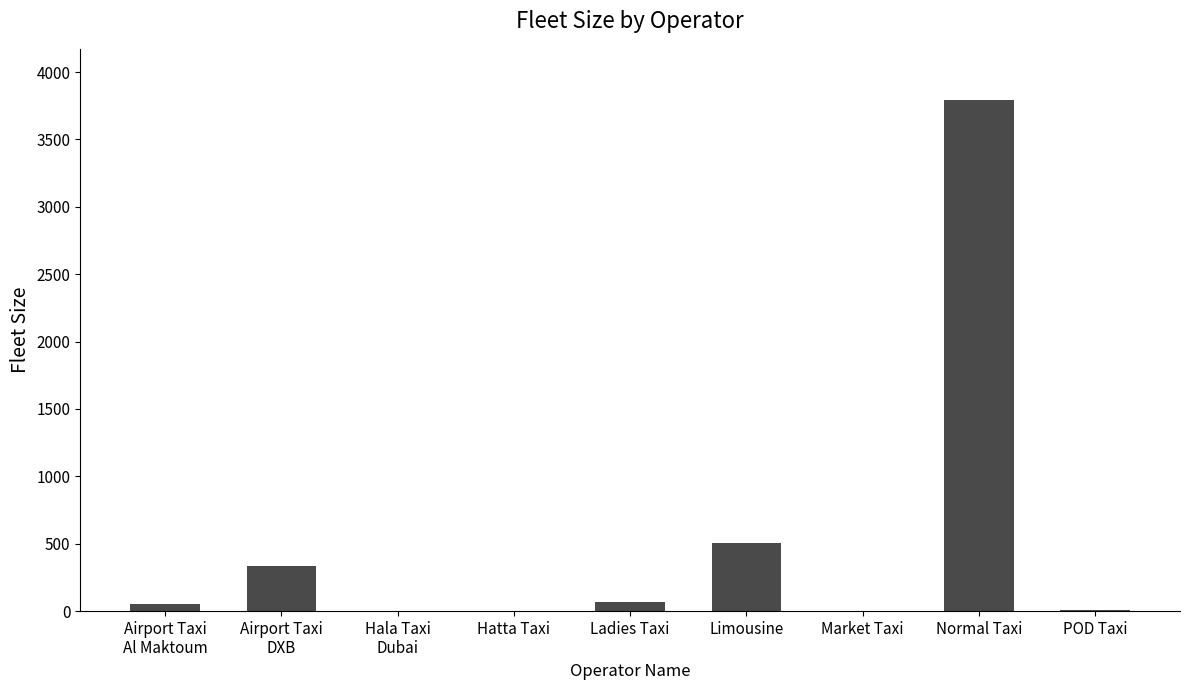

At which category does the chart reach its peak across all series?

Normal Taxi